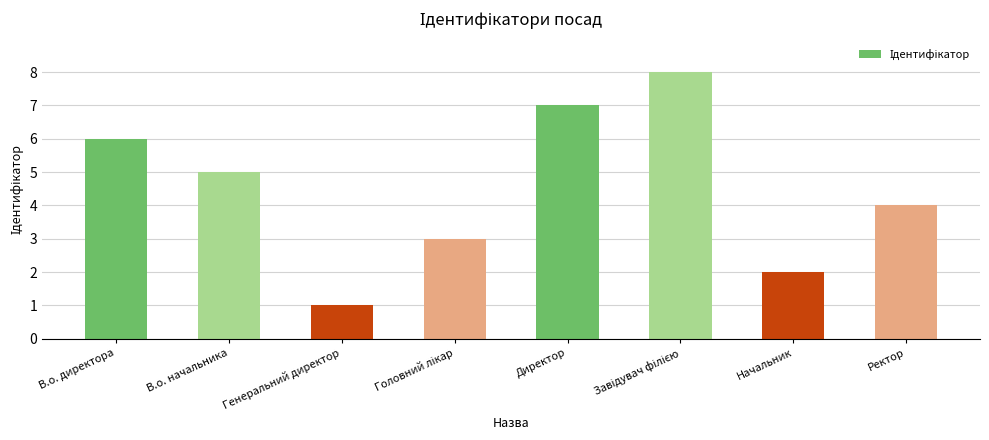

What is the difference between the maximum and second lowest values?

6